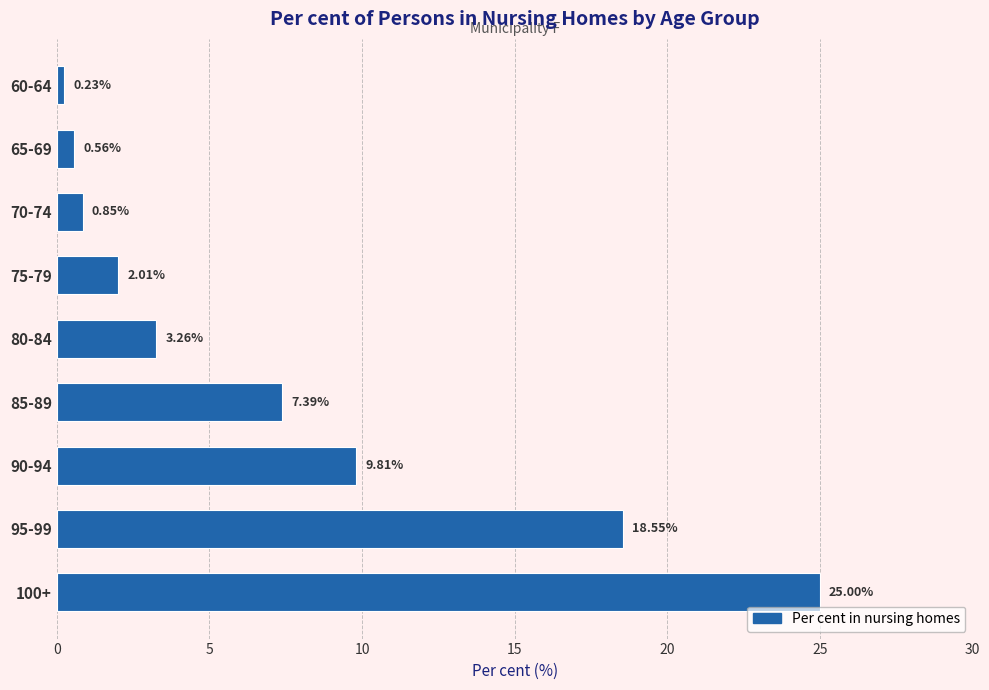

Rank the categories by value from lowest to highest.

60-64, 65-69, 70-74, 75-79, 80-84, 85-89, 90-94, 95-99, 100+